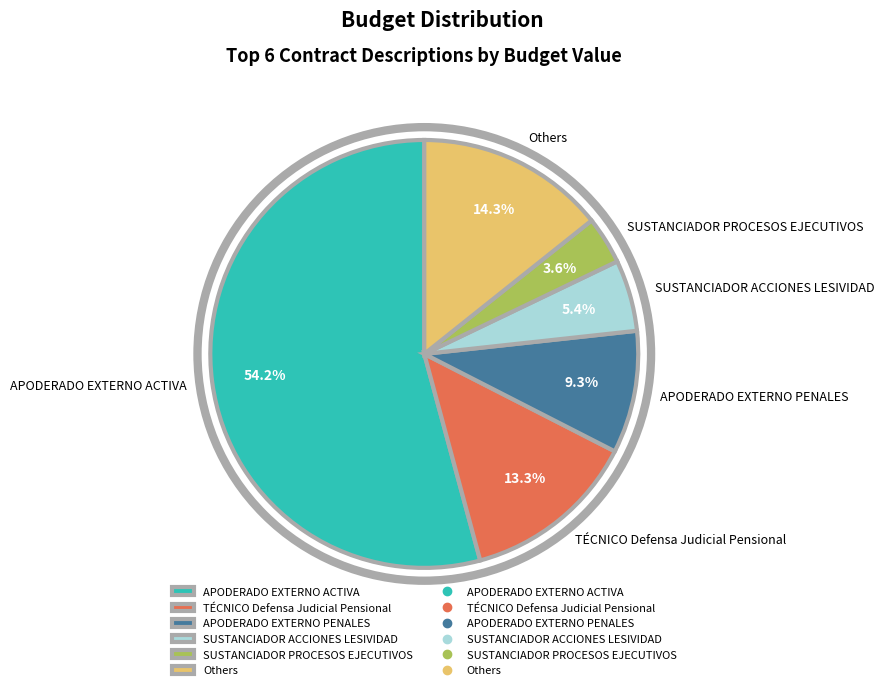

What percentage do TÉCNICO Defensa Judicial Pensional and SUSTANCIADOR ACCIONES LESIVIDAD together represent?

18.7%